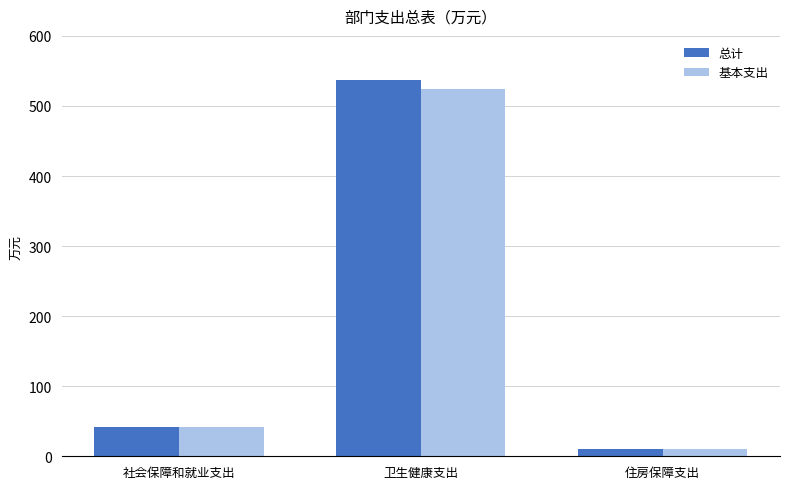

At which category is the sum across all series the highest?

卫生健康支出